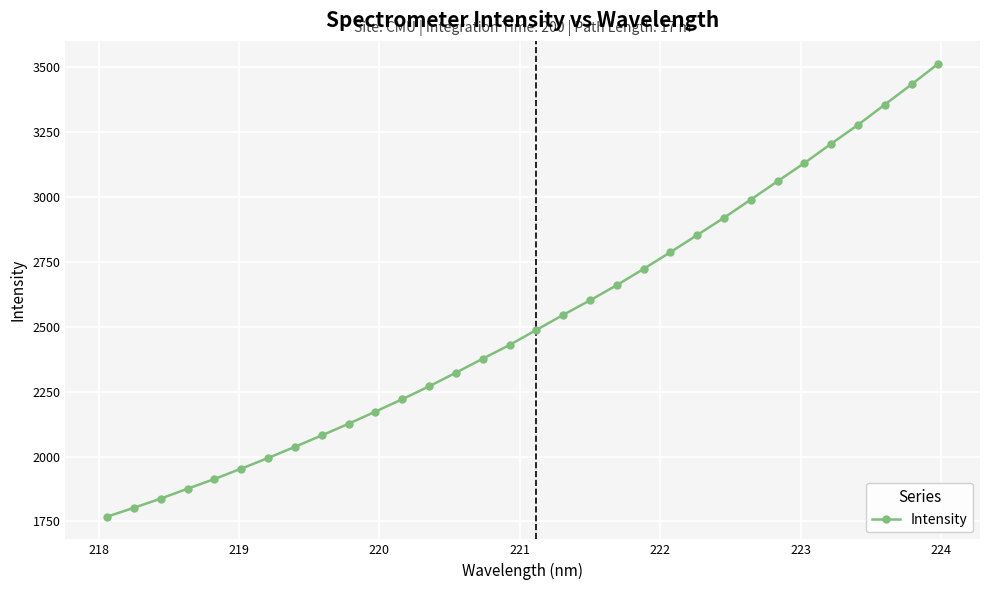

What is the maximum value shown in the chart?

3514.8